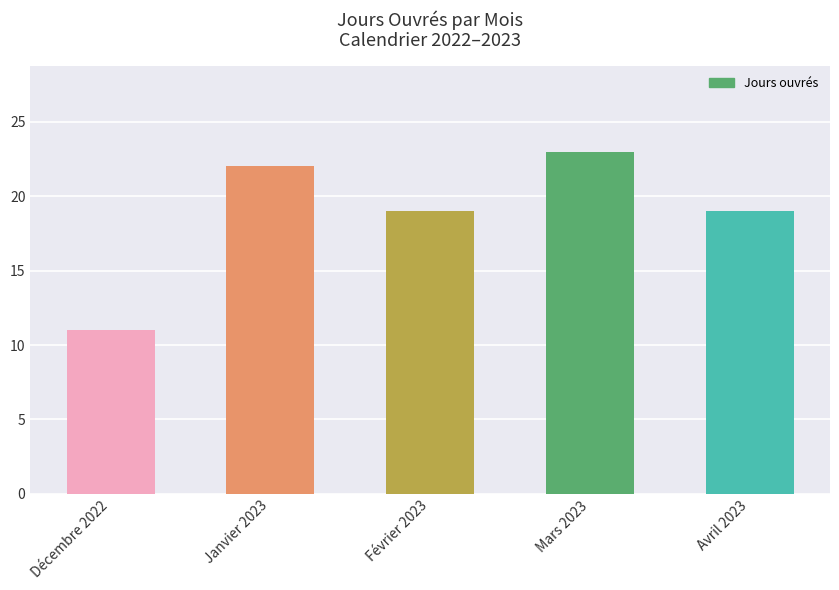

What is the label of the 2nd bar from the right?

Mars 2023